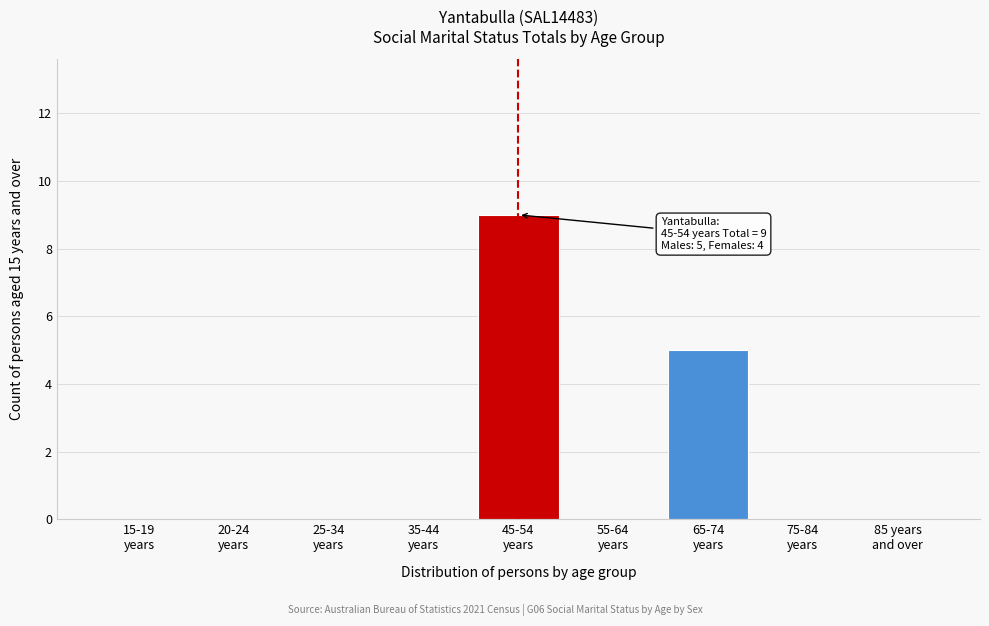

What is the sum of all values?

14